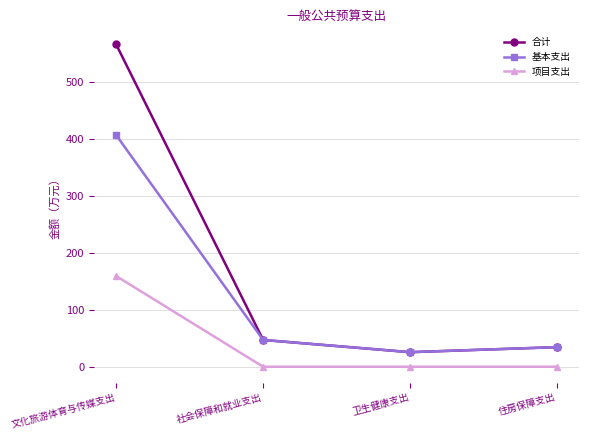

At which category does 基本支出 reach its first local valley?

卫生健康支出